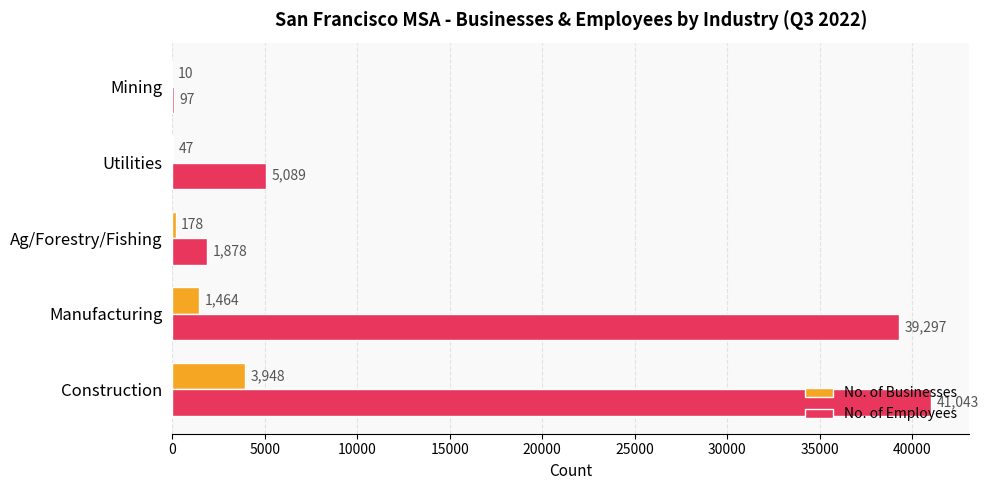

What is the sum of all No. of Employees values?

87404